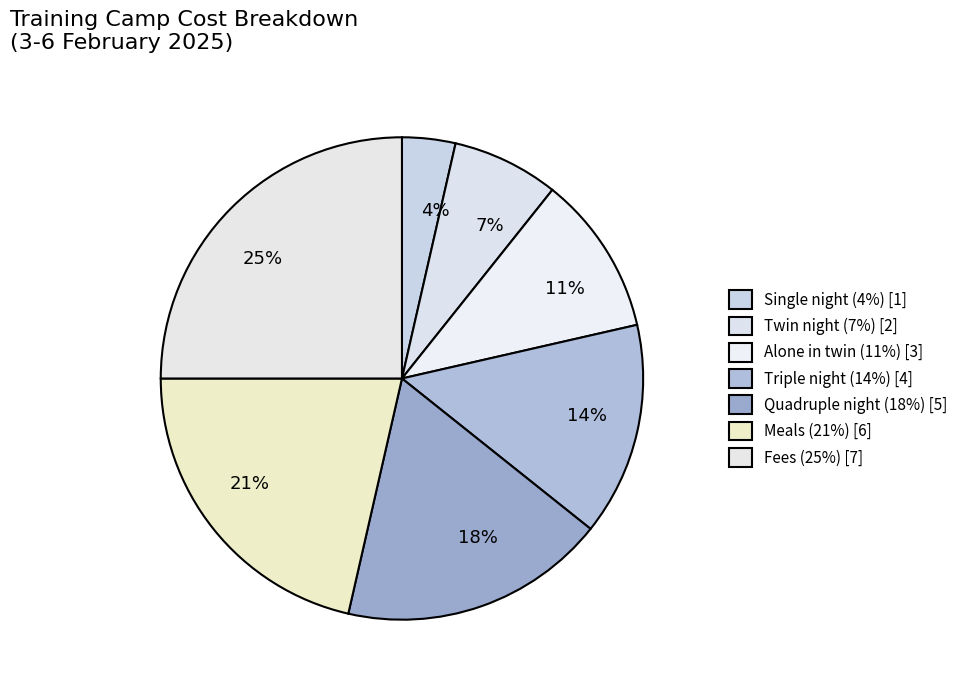

What percentage is the Single night slice, to the nearest percent?

4%